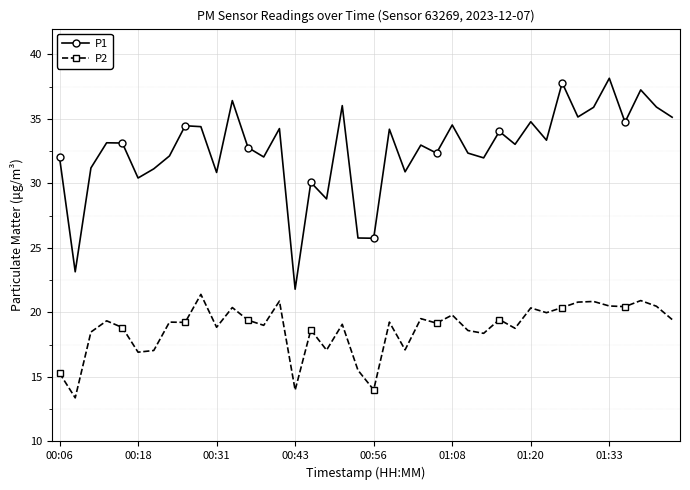

True or false: P2 has more than 2 interior local peaks.

True